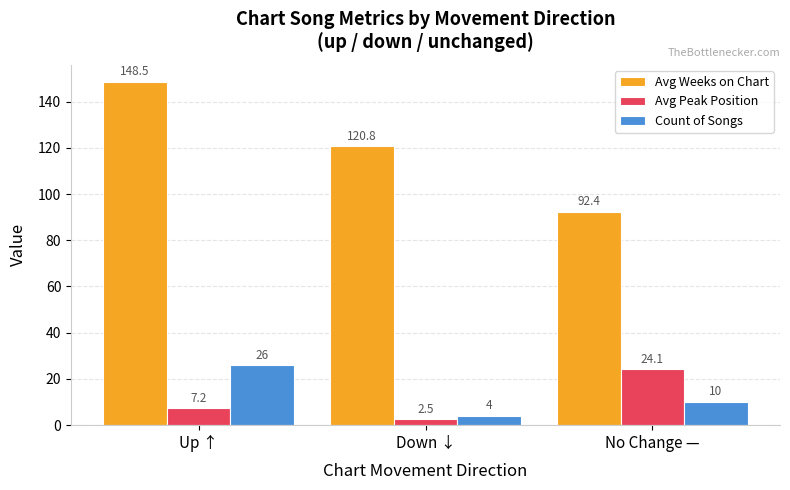

Does the chart contain stacked bars?

No